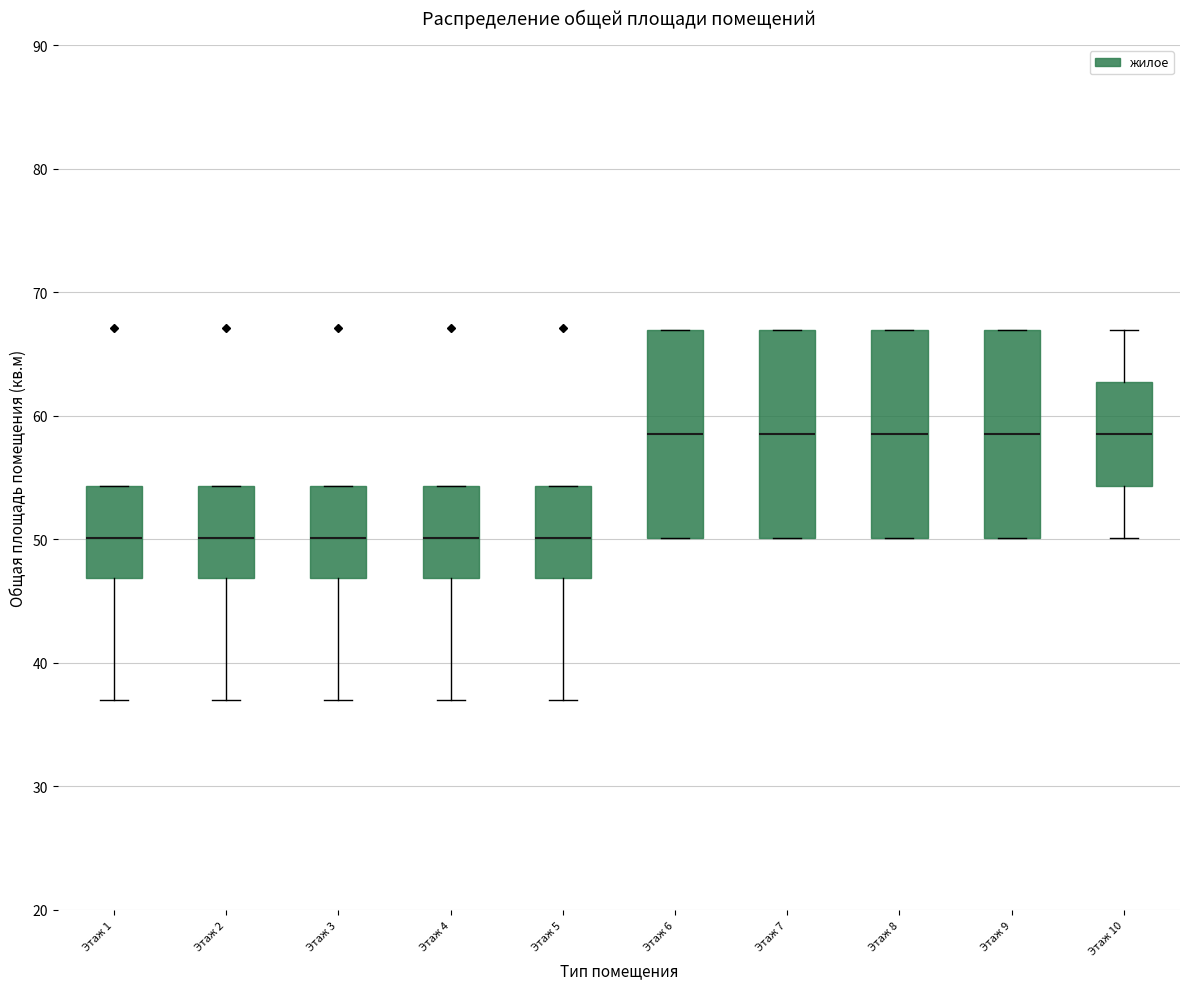

Where is the upper edge of the box for Этаж 1 on the y-axis? The values are not printed on the chart, so give them approximately, as read against the axis.

54